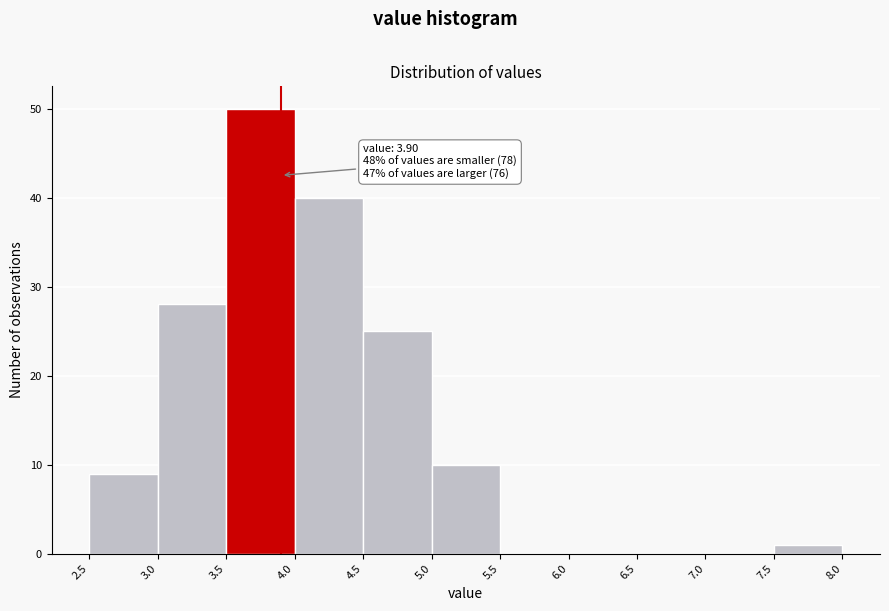

Over which range of the x-axis is the bar tallest?

3.5 to 4.0